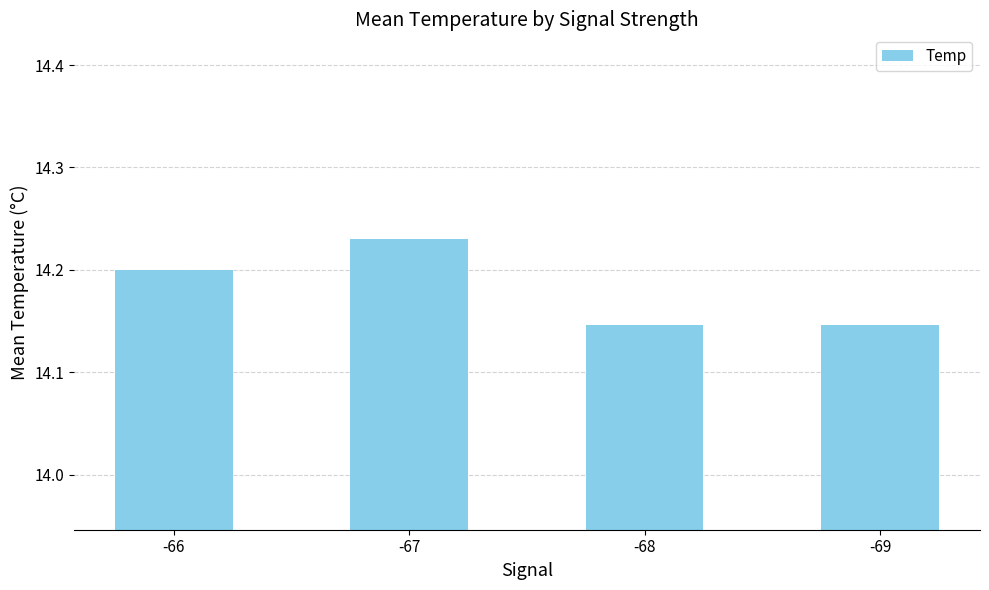

The chart shows a value of 14.2 at -66. True or false?

True